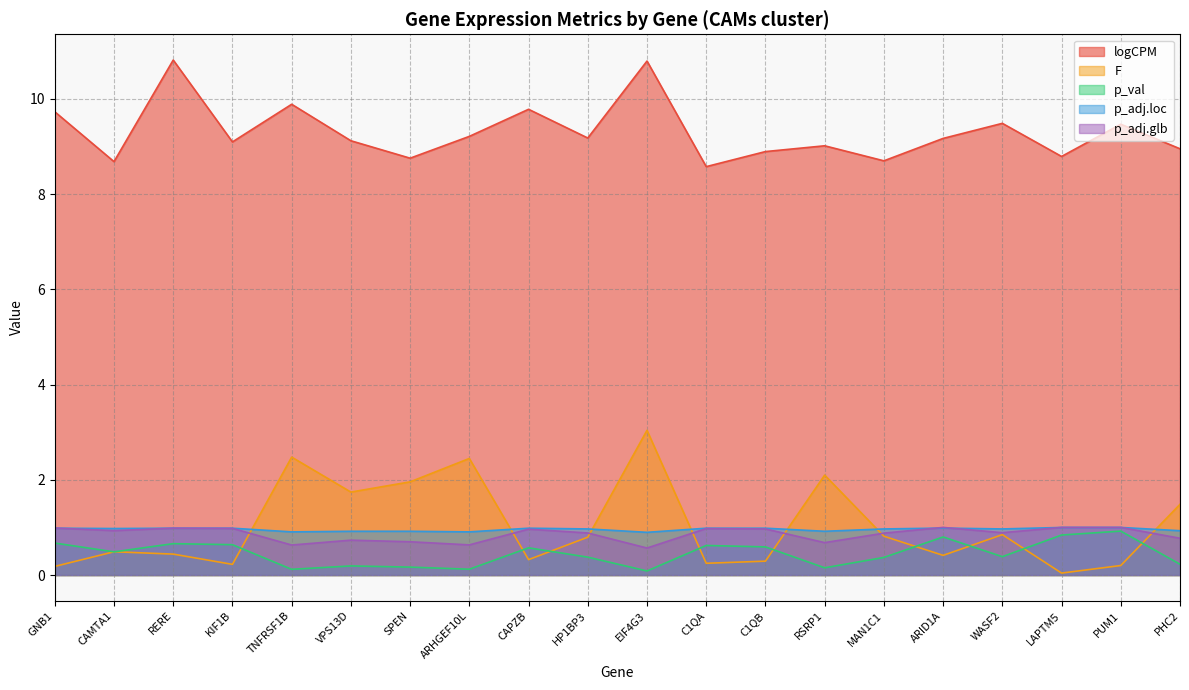

What value does the p_adj.glb series have at VPS13D?

0.7